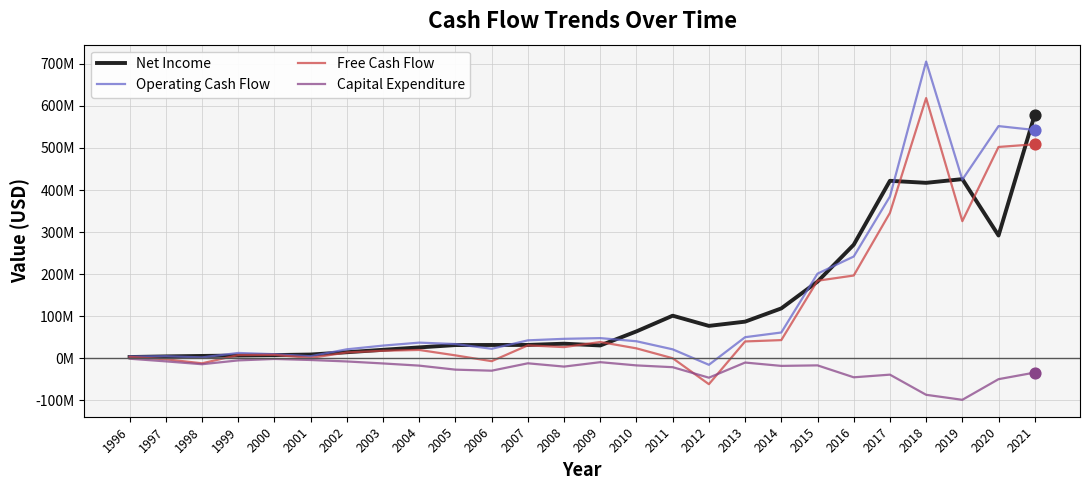

What are all the series names shown in the legend?

Net Income, Operating Cash Flow, Free Cash Flow, Capital Expenditure